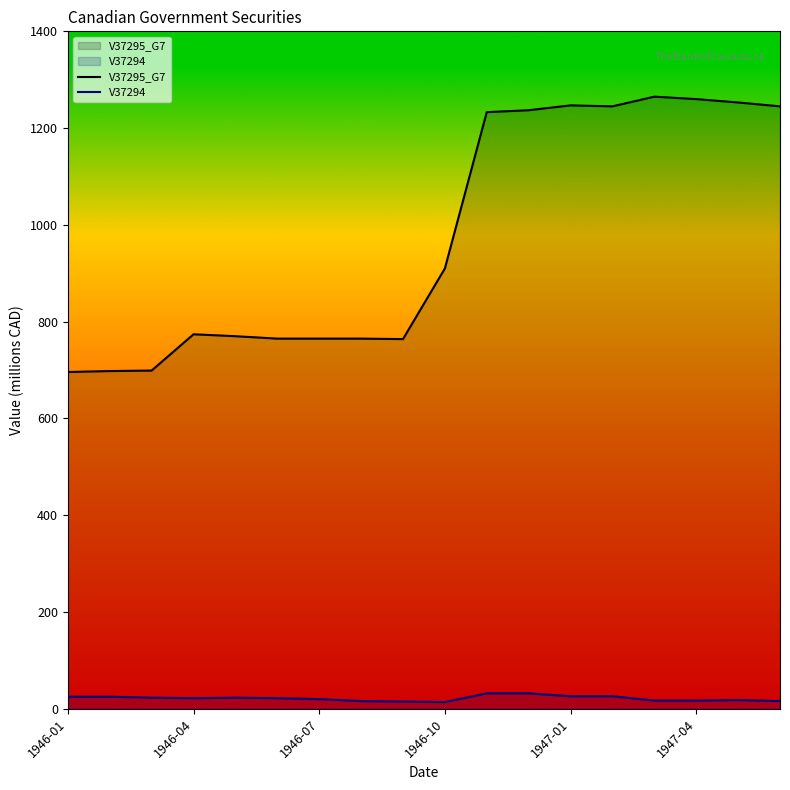

List the series in order of their peak value, highest first.

V37295_G7, V37294